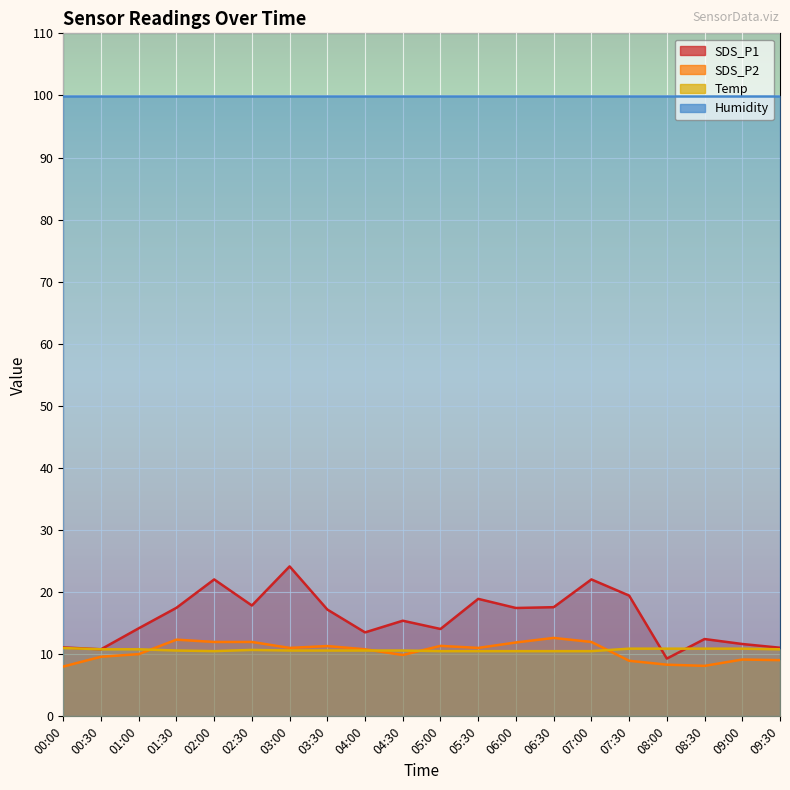

True or false: Temp and SDS_P1 cross at least once.

True